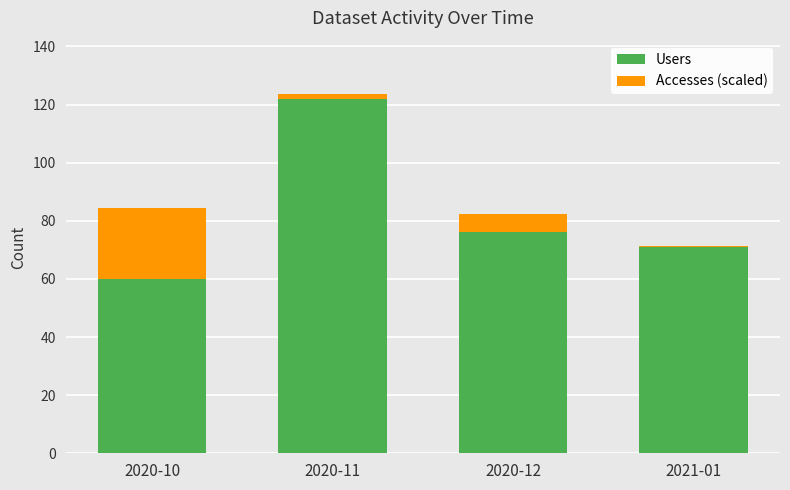

Does the chart contain stacked bars?

Yes